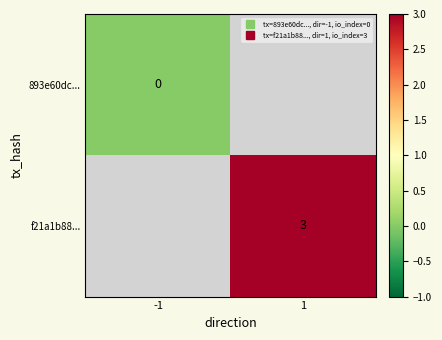

Read the f21a1b88... value at 1.

3.0